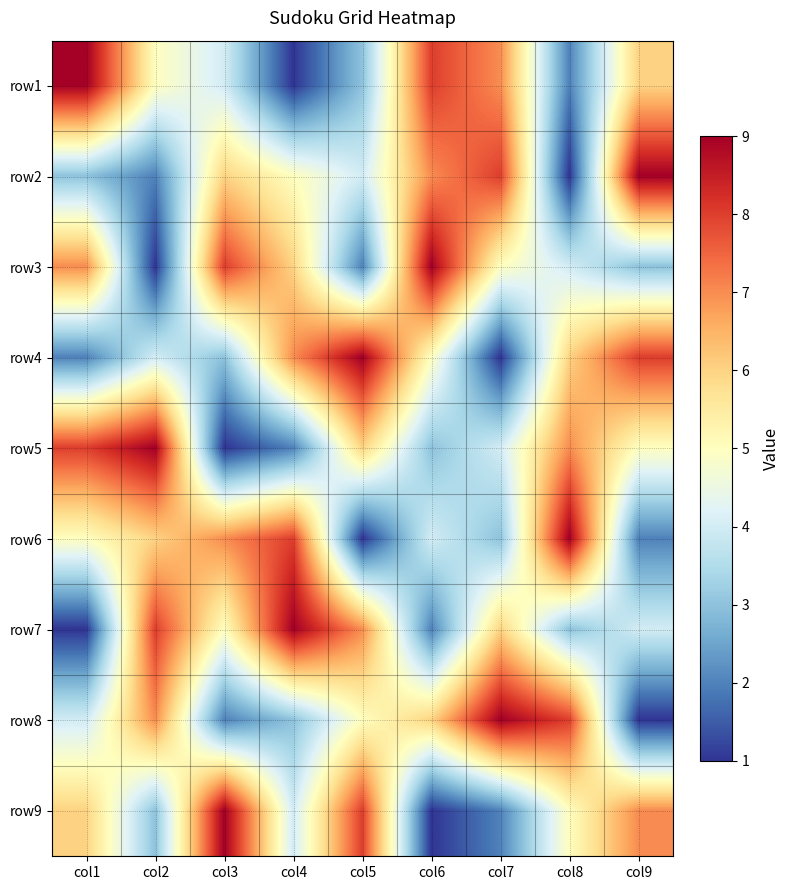

What is the minimum value shown in the chart?

1